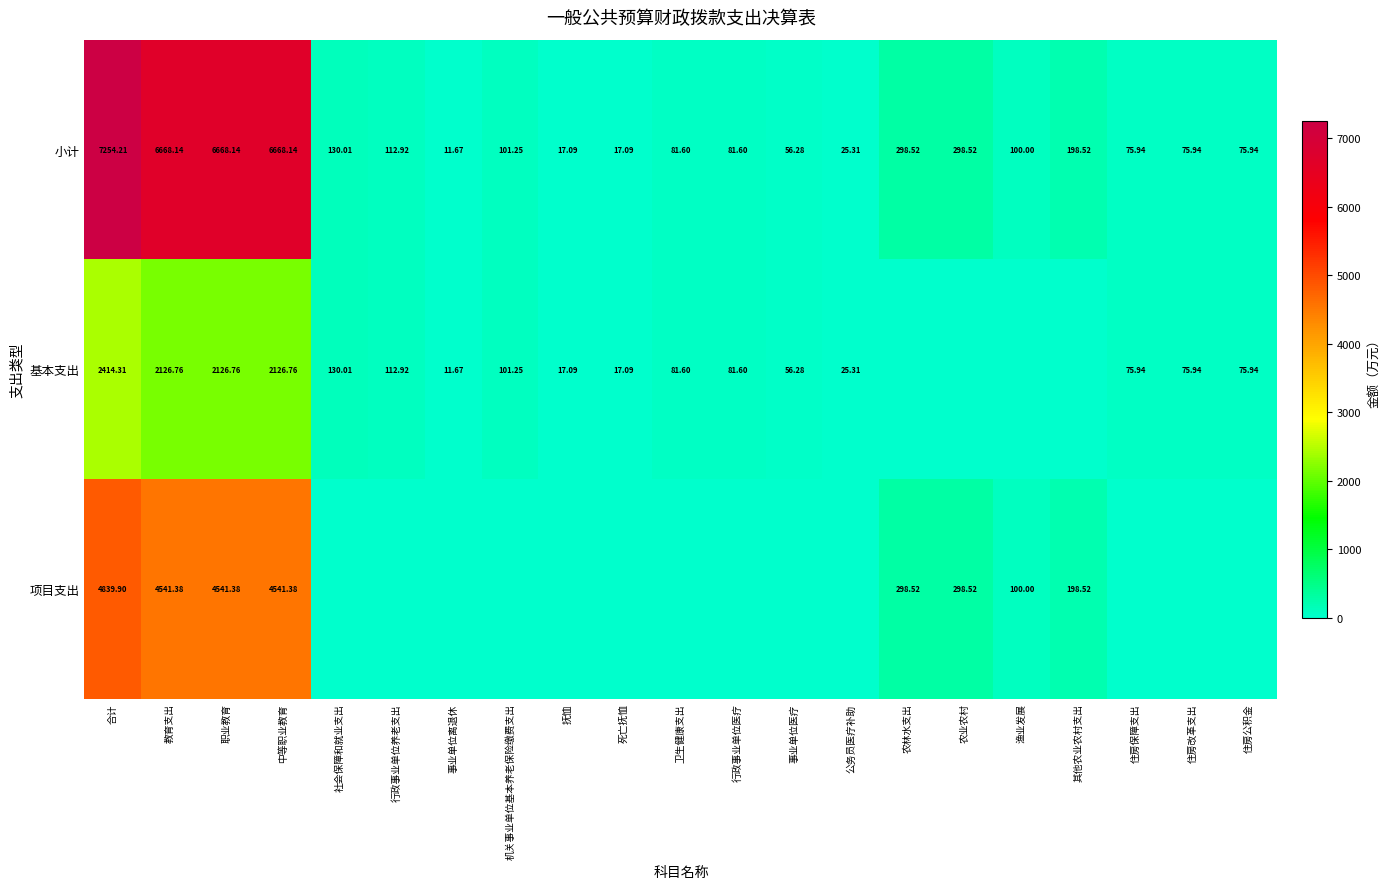

At which label does 小计 reach its peak?

合计